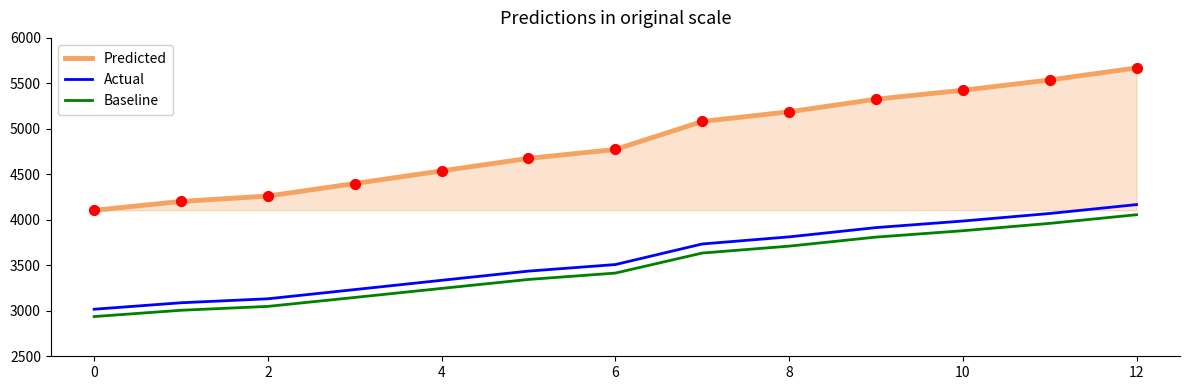

Which series has the widest spread of values?

Predicted